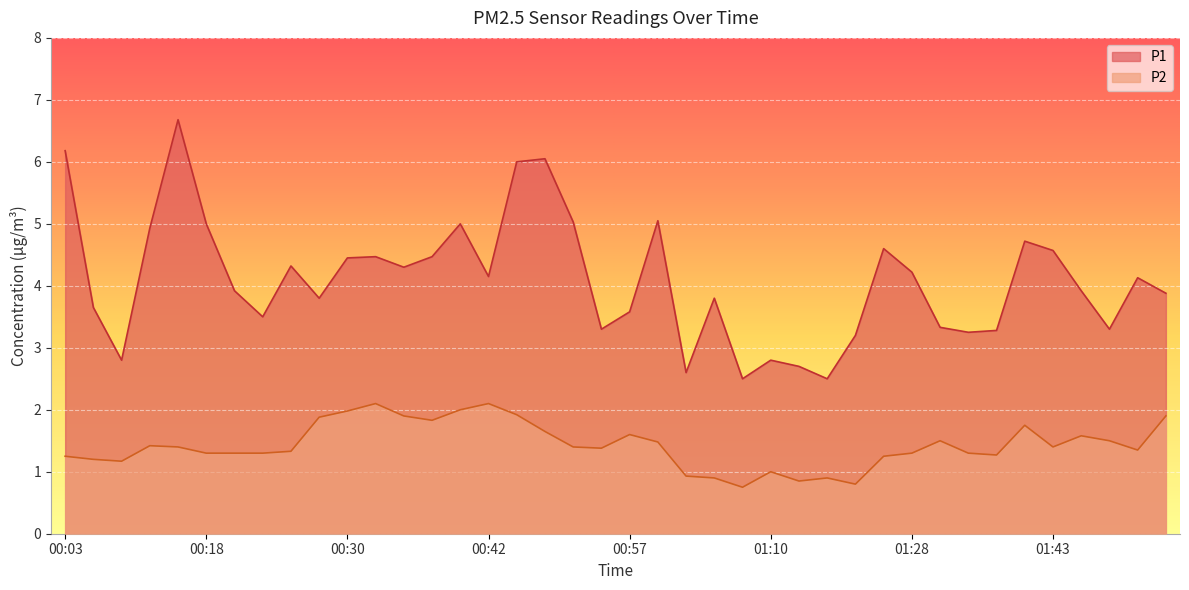

Reading right to left, transcribe all the data shown in this chart.

P1: 3.9	4.1	3.3	3.9	4.6	4.7	3.3	3.2	3.3	4.2	4.6	3.2	2.5	2.7	2.8	2.5	3.8	2.6	5.0	3.6	3.3	5.0	6.0	6.0	4.2	5.0	4.5	4.3	4.5	4.5	3.8	4.3	3.5	3.9	5.0	6.7	4.9	2.8	3.6	6.2
P2: 1.9	1.4	1.5	1.6	1.4	1.8	1.3	1.3	1.5	1.3	1.2	0.8	0.9	0.8	1.0	0.8	0.9	0.9	1.5	1.6	1.4	1.4	1.6	1.9	2.1	2.0	1.8	1.9	2.1	2.0	1.9	1.3	1.3	1.3	1.3	1.4	1.4	1.2	1.2	1.2